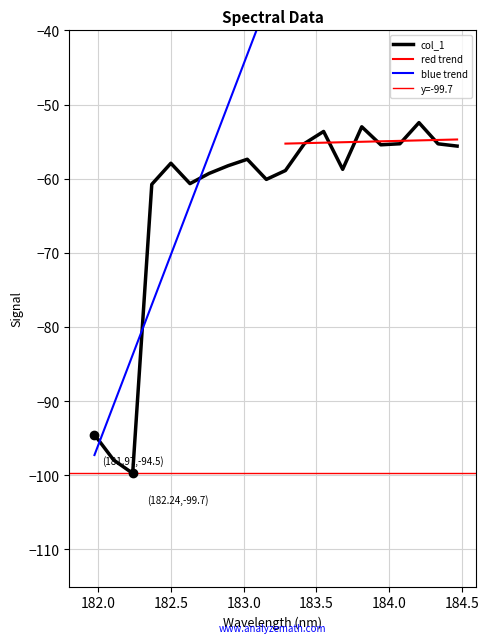

True or false: the data shows -55.3 at 184.3357763242.

True